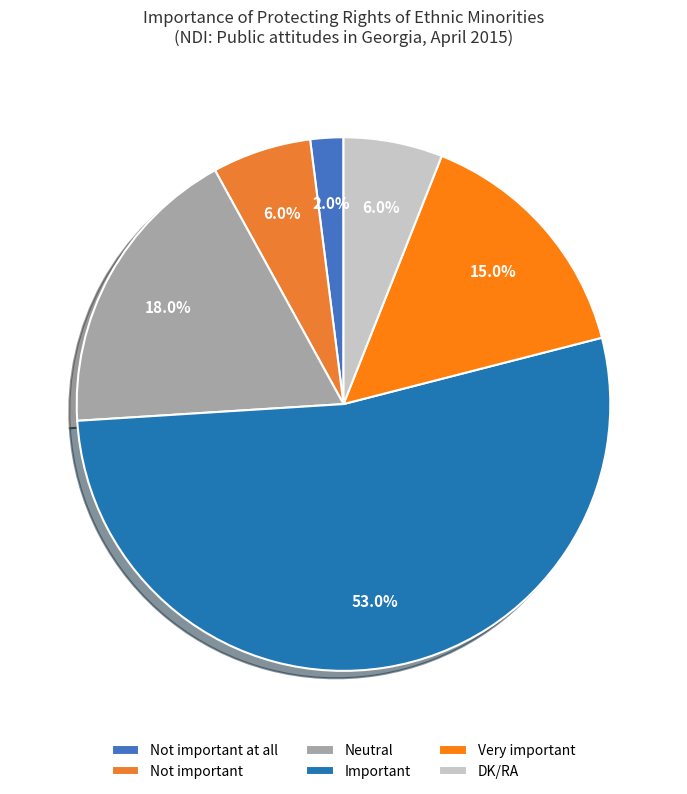

Does Not important at all account for over 50% of the chart?

No